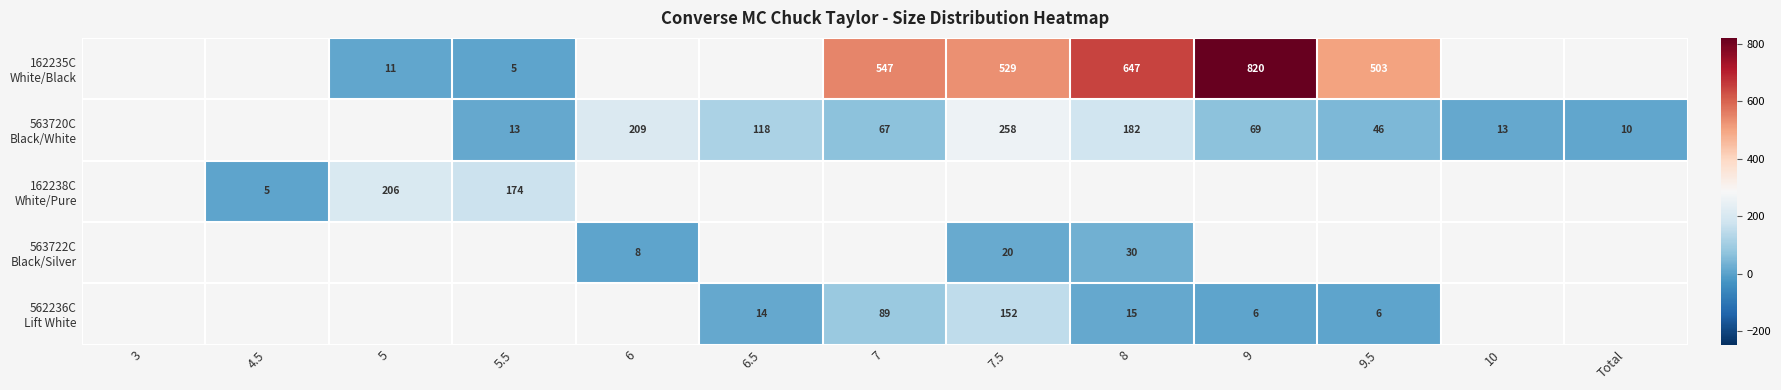

What is the sum of the 162235C White/Black values at 5.5 and 9?

825.0